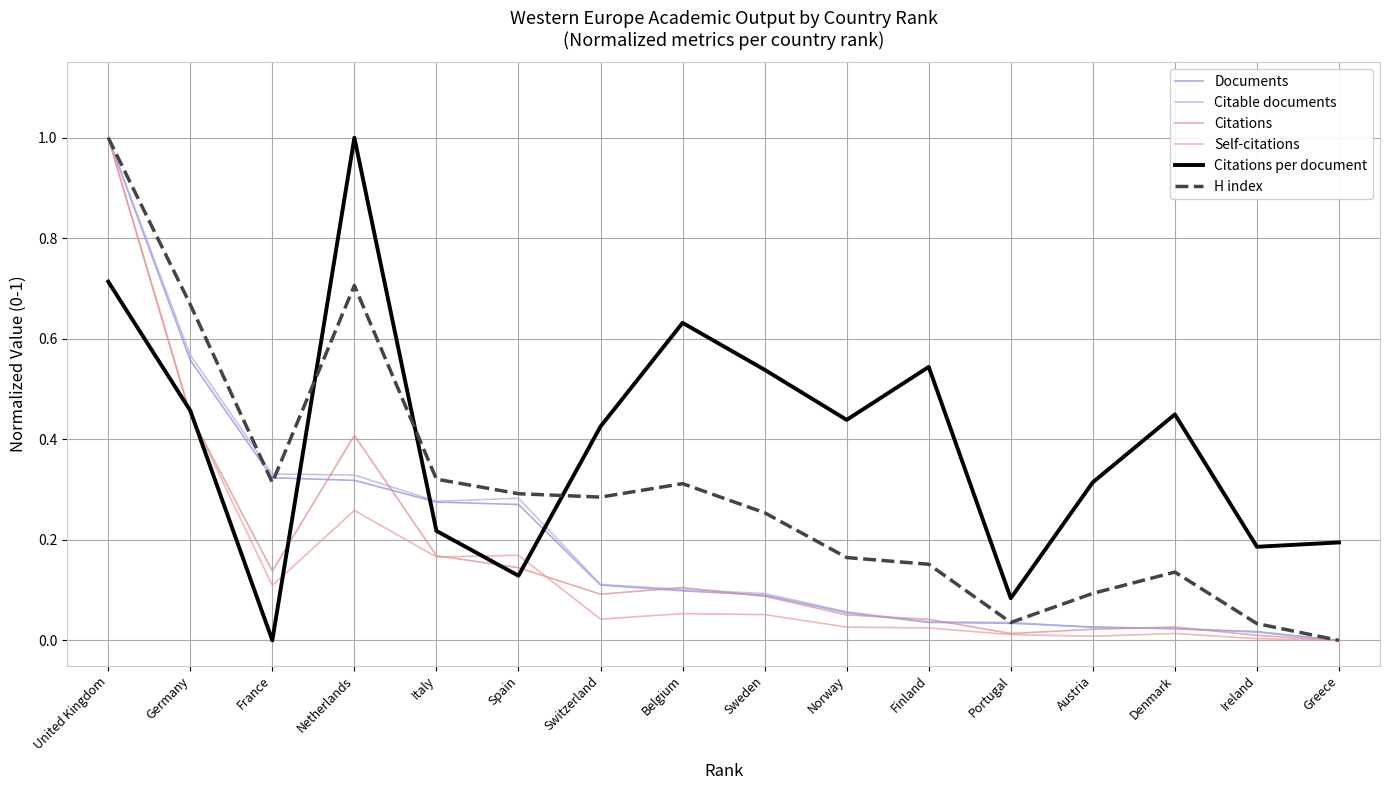

Is the value of Documents at Denmark greater than the value of Citable documents at Italy?

No